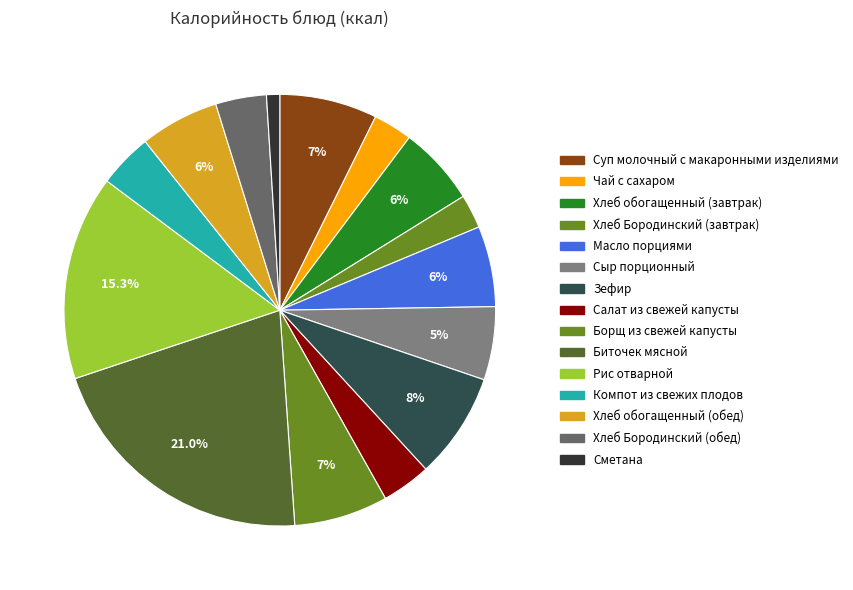

Count the number of slices in the pie.

15